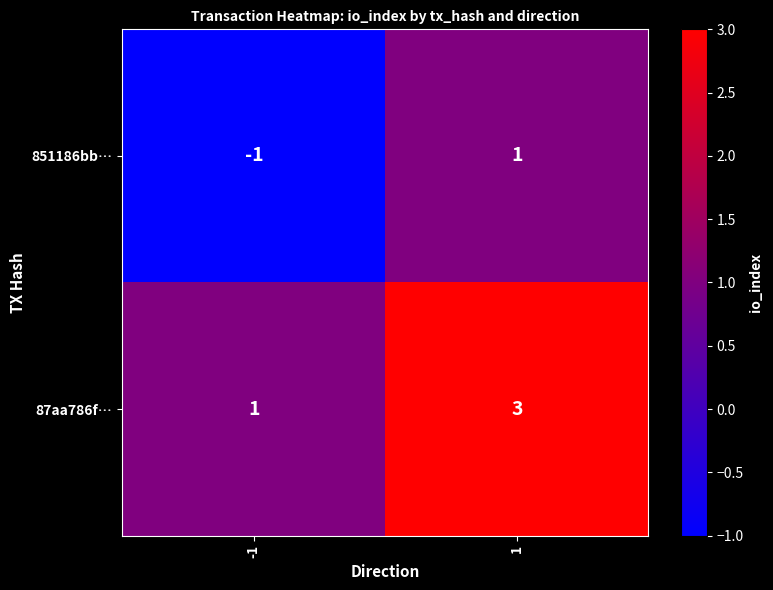

Which series has the largest total across all categories?

87aa786f…